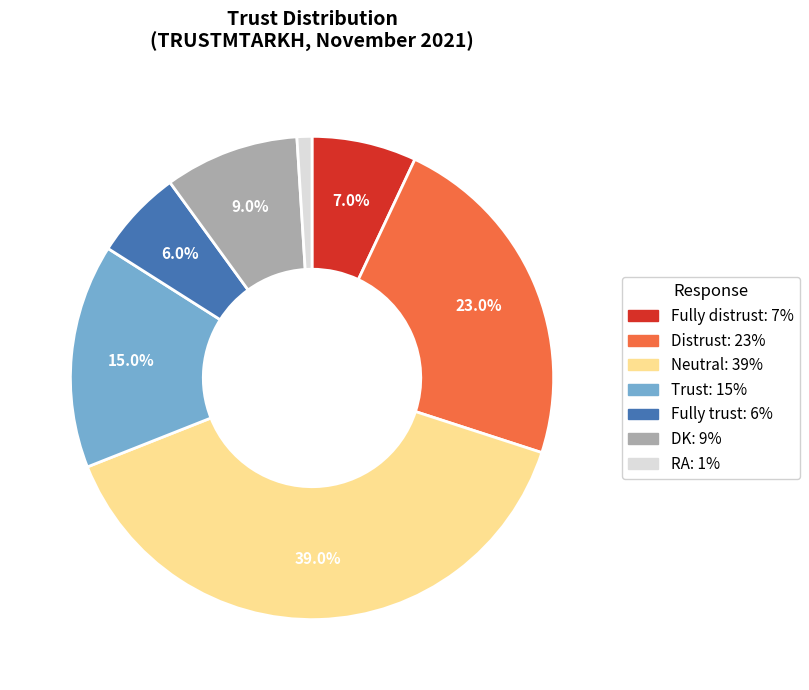

Which has a higher value, Fully distrust or RA?

Fully distrust